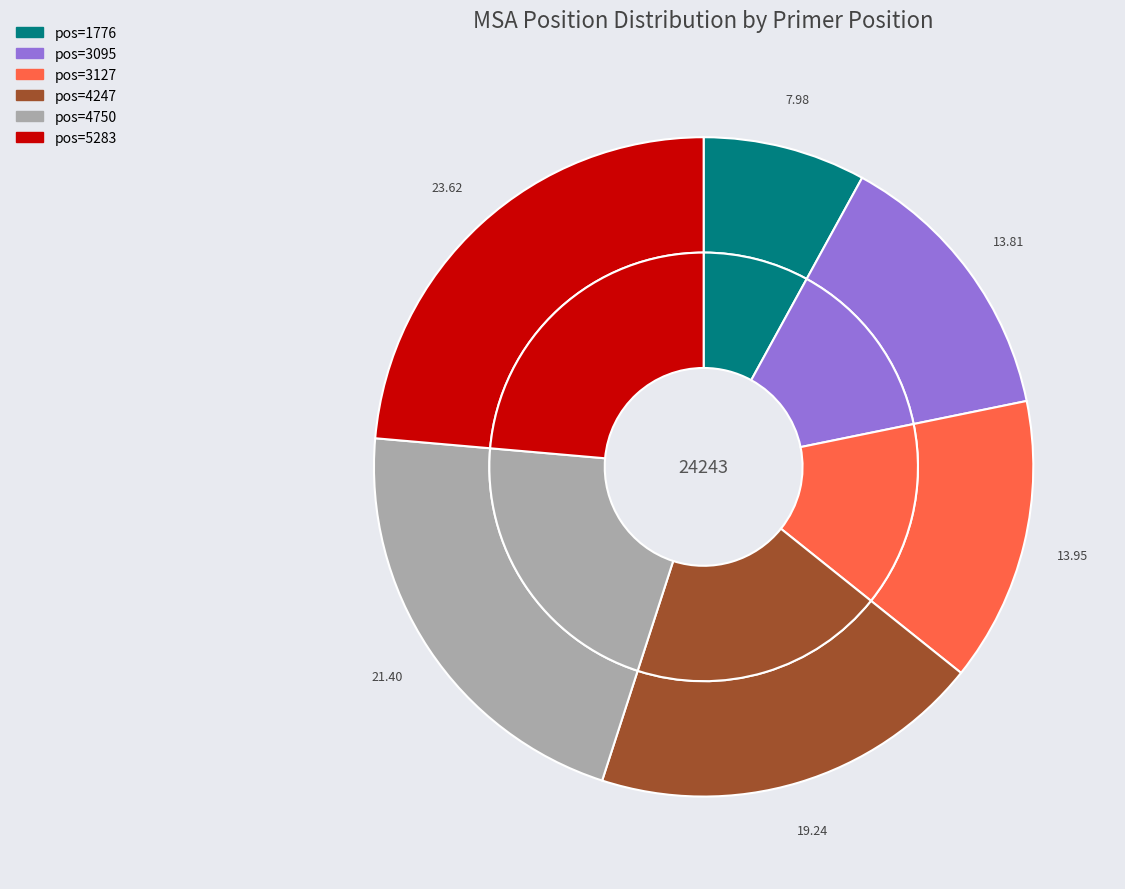

What percentage is the 1776 slice, to the nearest percent?

8%